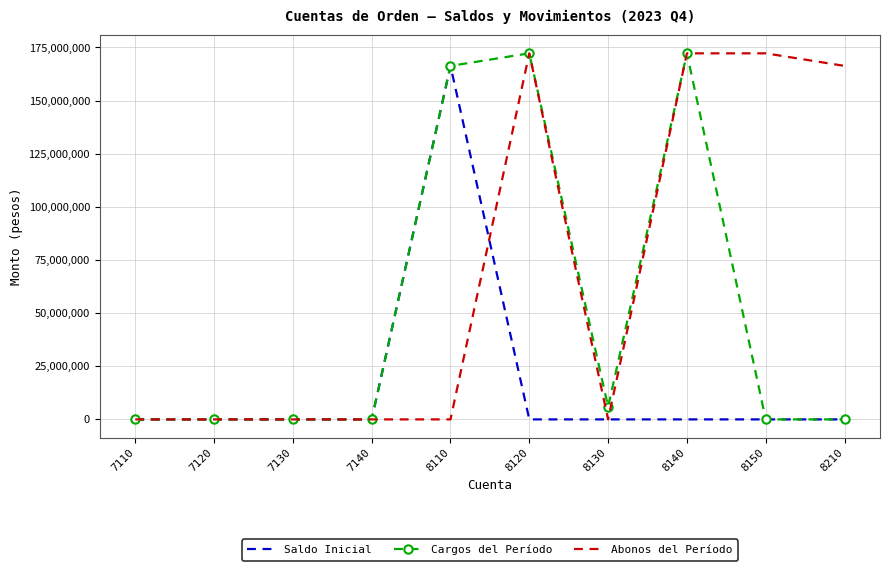

List the series in order of their overall mean, highest first.

Abonos del Período, Cargos del Período, Saldo Inicial